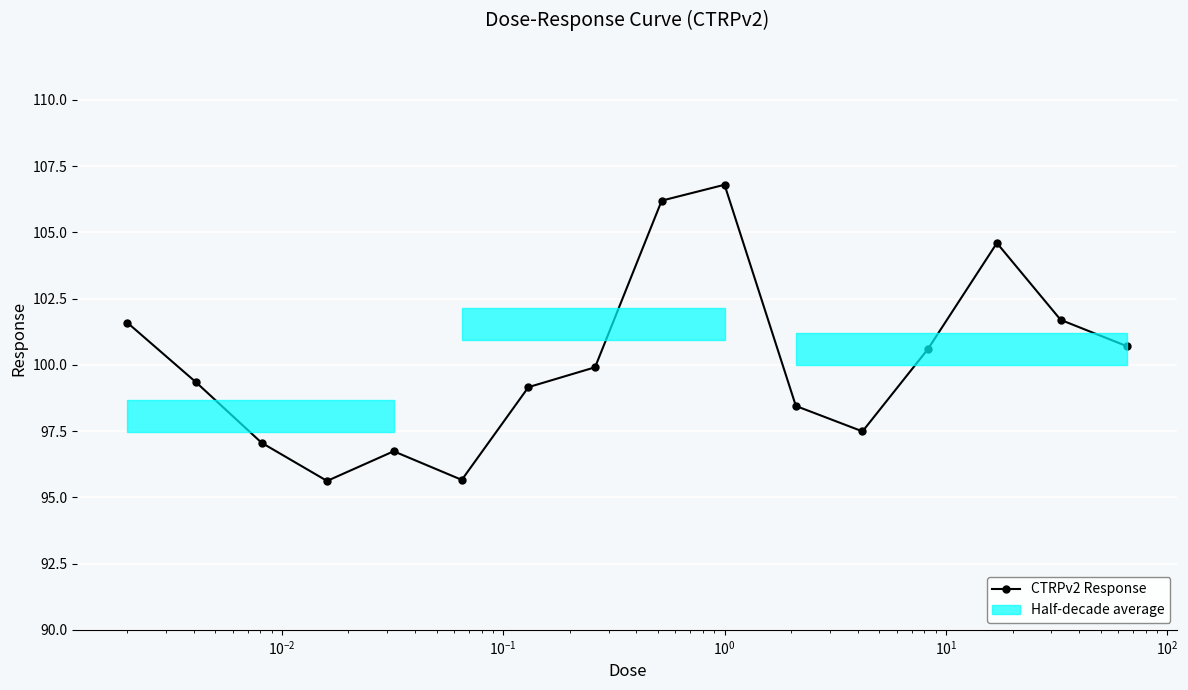

In CTRPv2 Response, how many points are higher than both neighbors (excluding endpoints)?

3